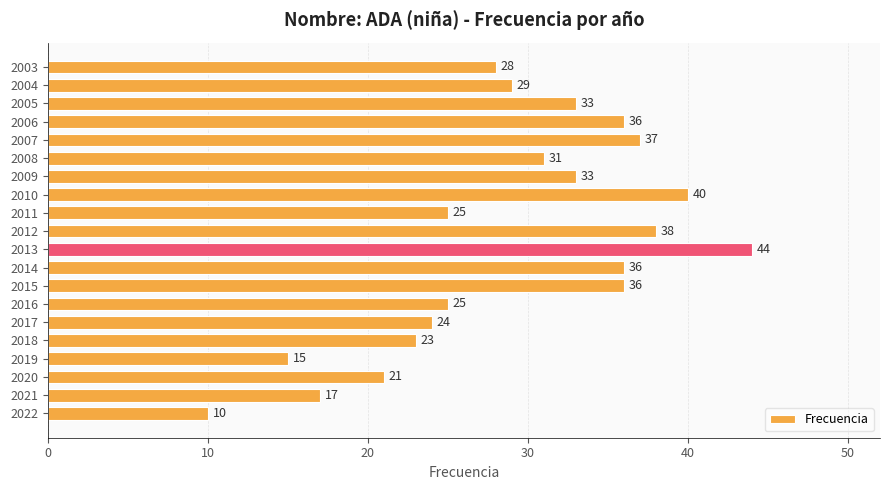

Reading top to bottom, what are all the values shown in this chart?

2003=28	2004=29	2005=33	2006=36	2007=37	2008=31	2009=33	2010=40	2011=25	2012=38	2013=44	2014=36	2015=36	2016=25	2017=24	2018=23	2019=15	2020=21	2021=17	2022=10